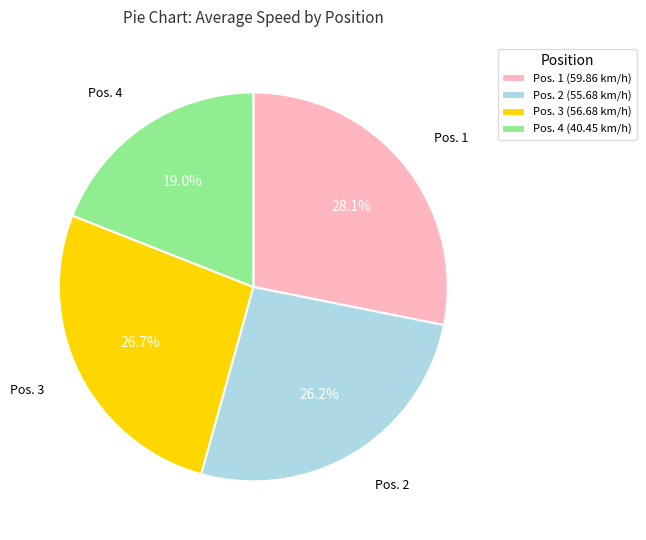

How much of the chart is everything except Pos. 2 (55.68 km/h)?

73.8%